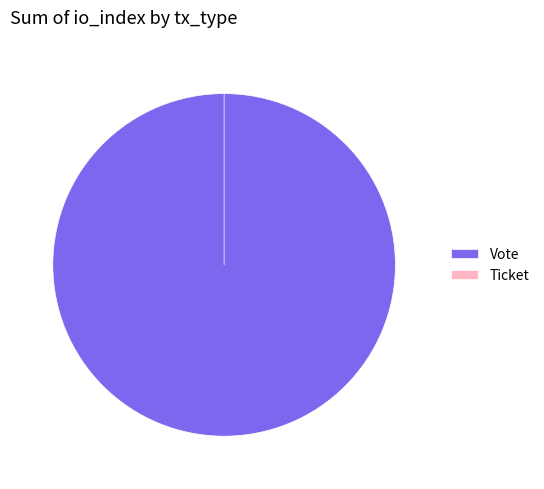

What is the smallest slice in the pie chart?

Ticket